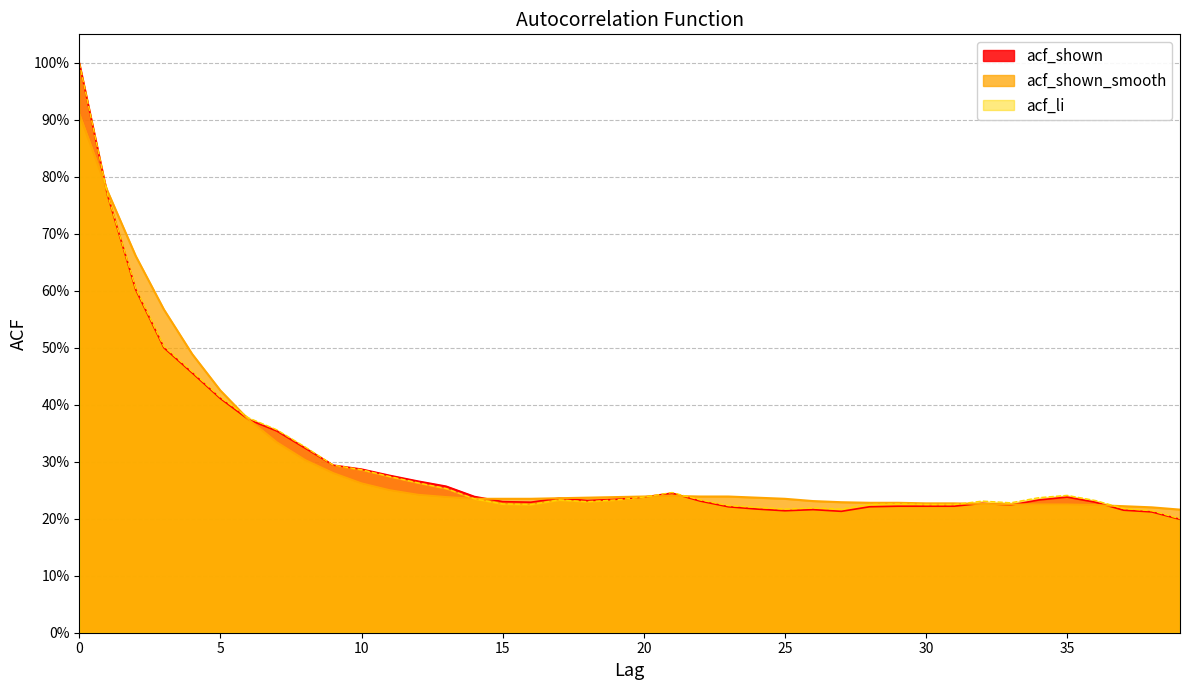

What are all the series names shown in the legend?

acf_shown, acf_shown_smooth, acf_li